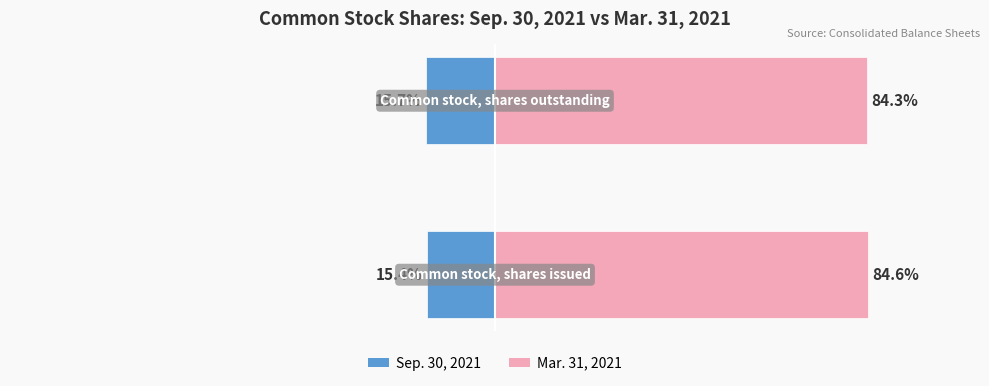

List the labels in order of Sep. 30, 2021 value, smallest first.

1, 0